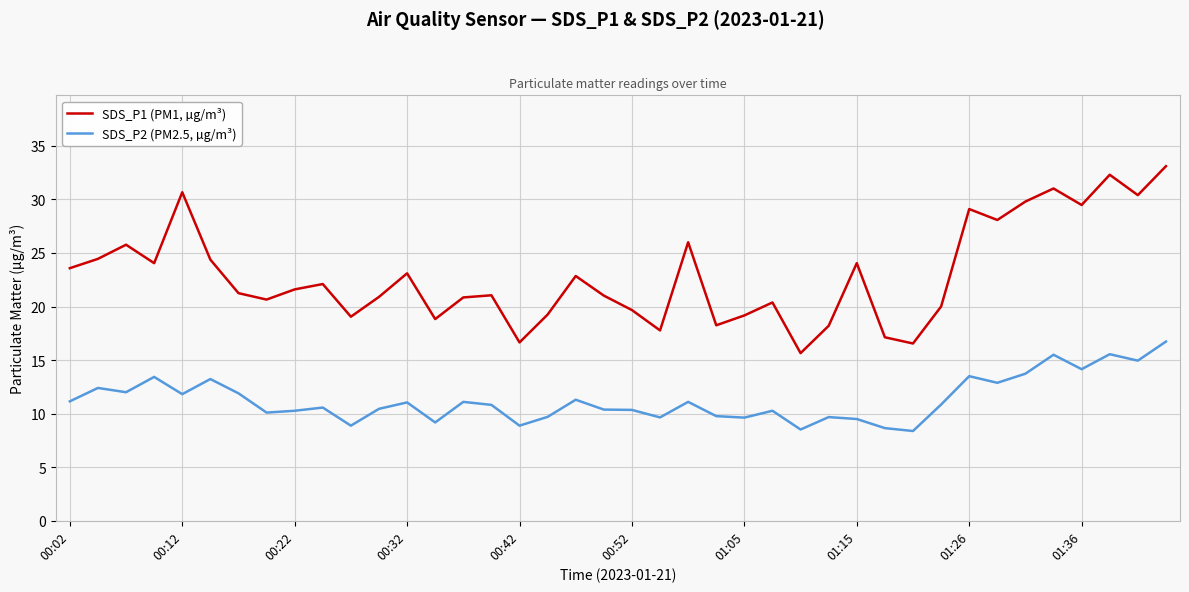

What is the greatest value displayed?

33.1